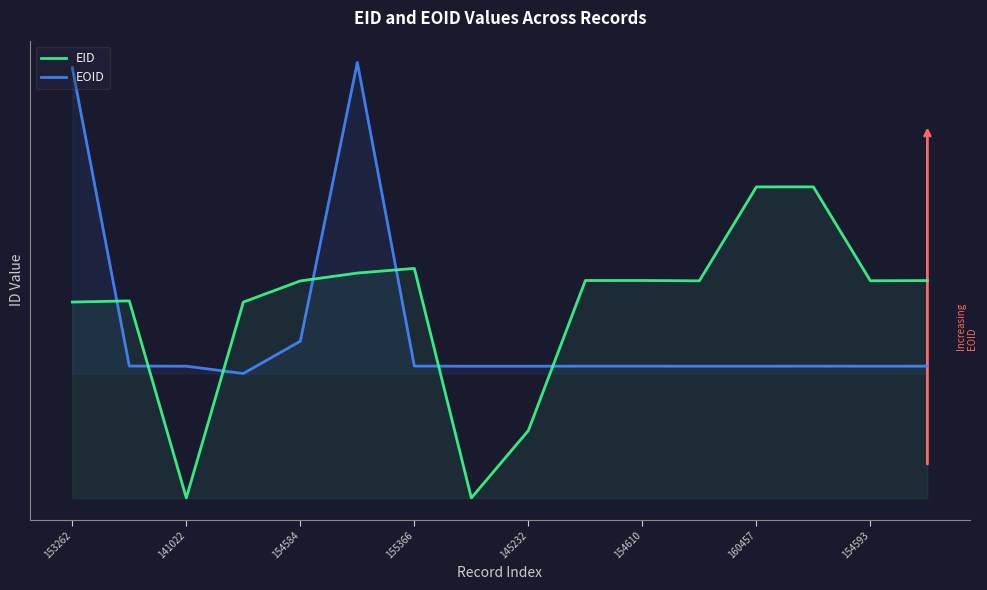

How many values in the EID series exceed 0?

15